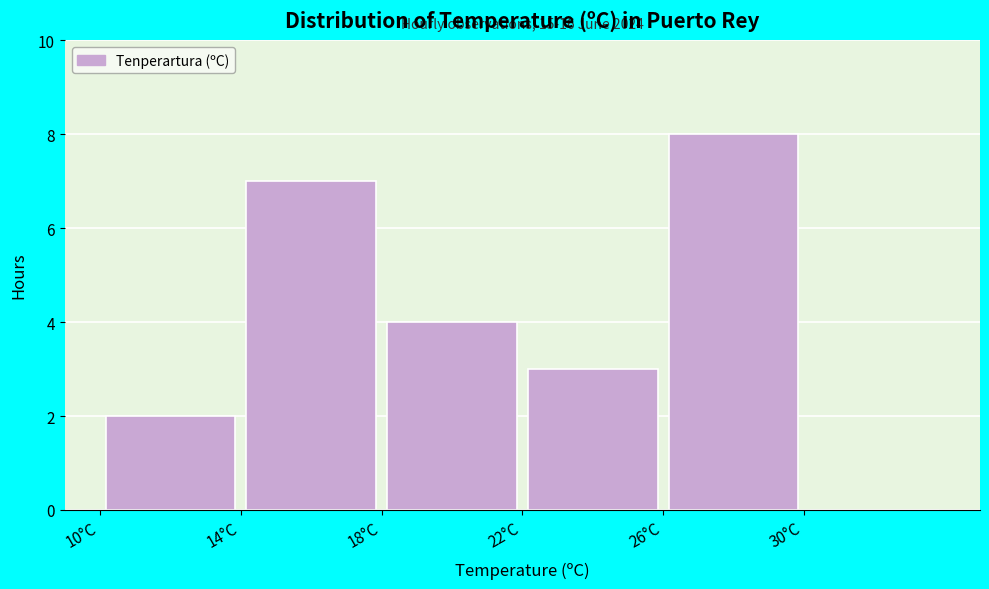

Over which range of the x-axis is the bar tallest?

26 to 30